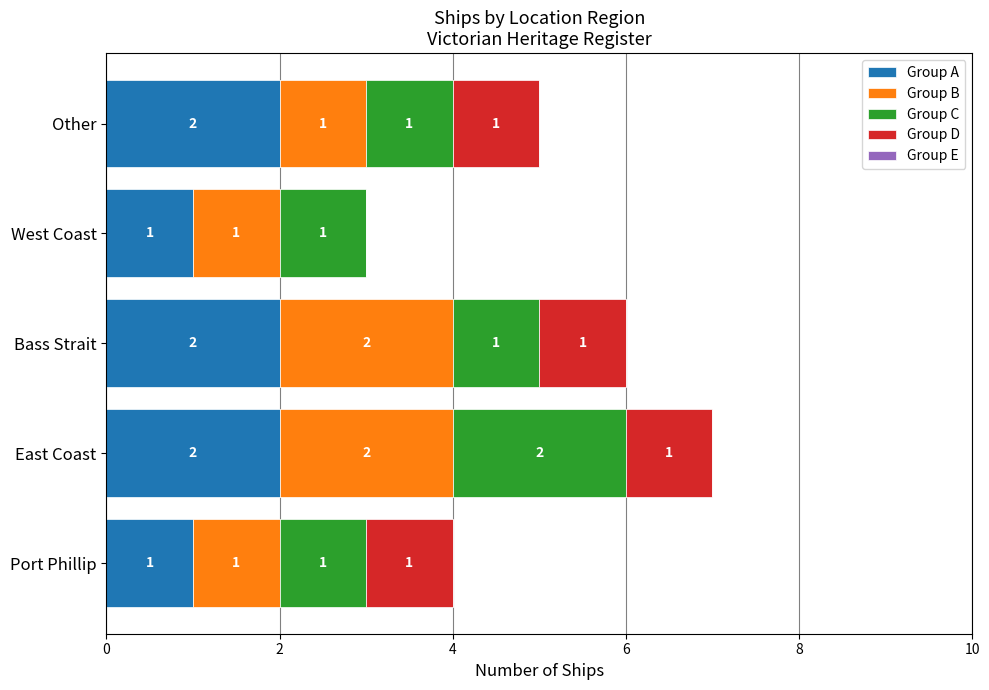

At which category is the sum across all series the highest?

East Coast